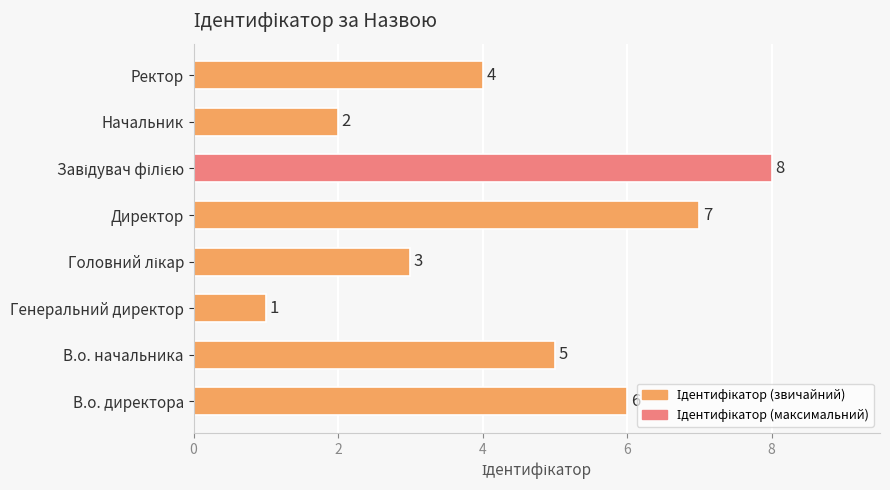

The value at В.о. директора is 3. True or false?

False